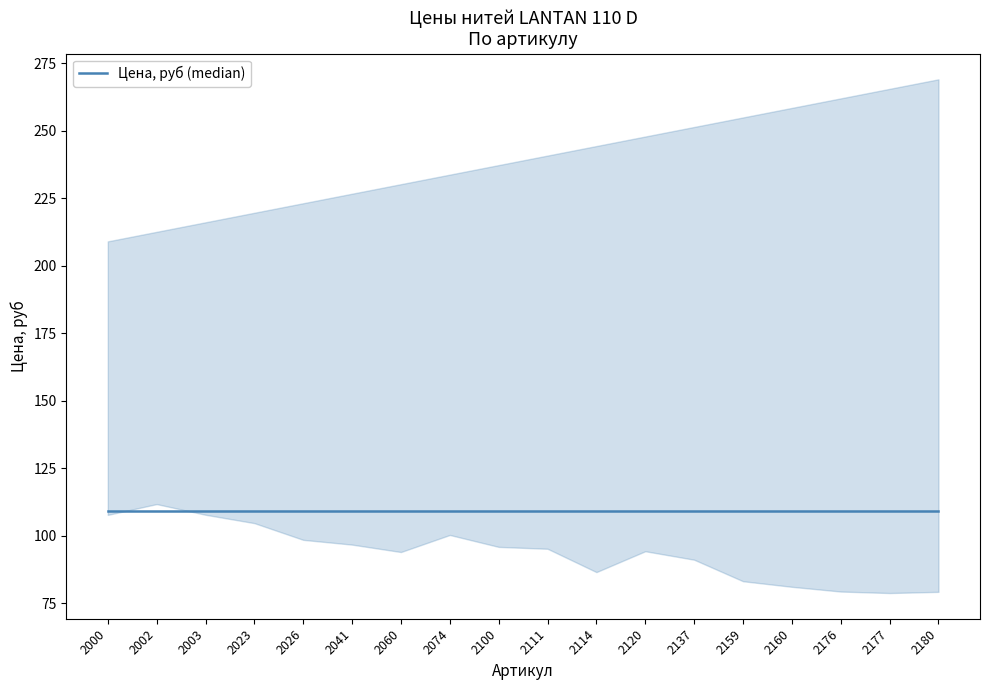

True or false: Цена, руб (median) has more than 2 interior local peaks.

False